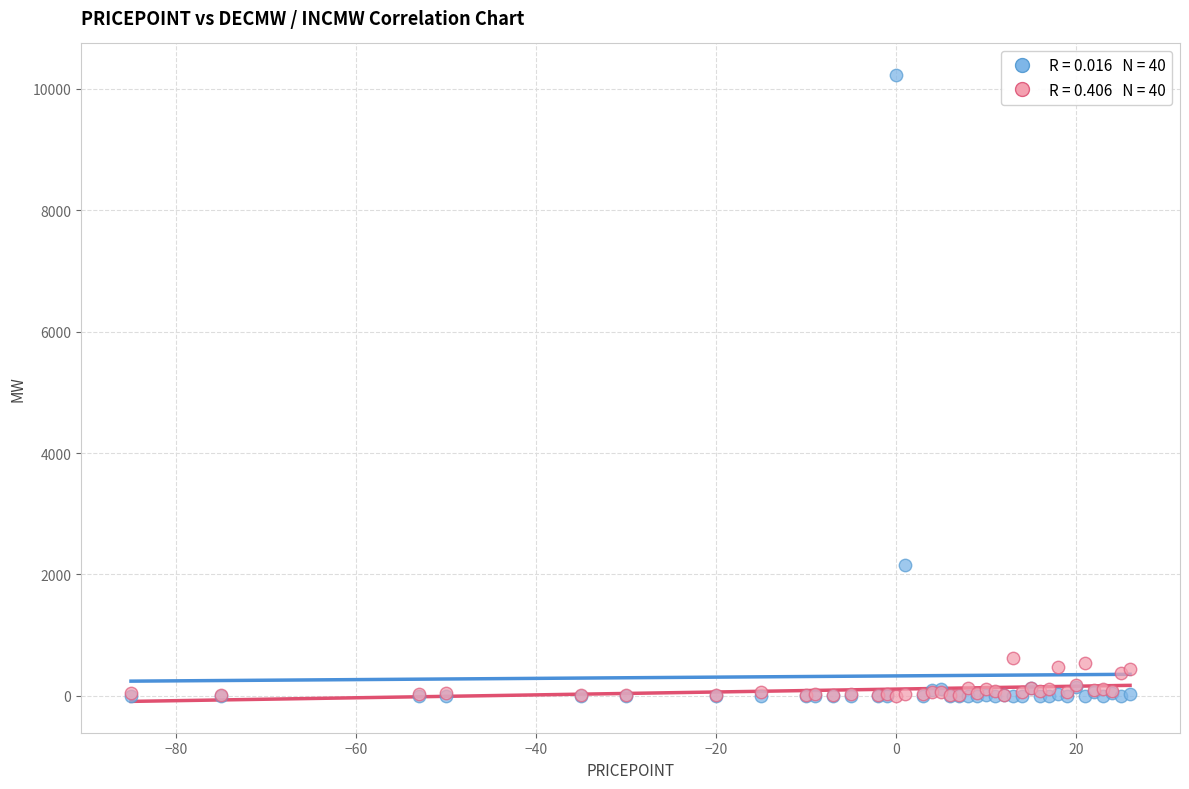

Across all series, what Y value is closest to 5116?

2163.0